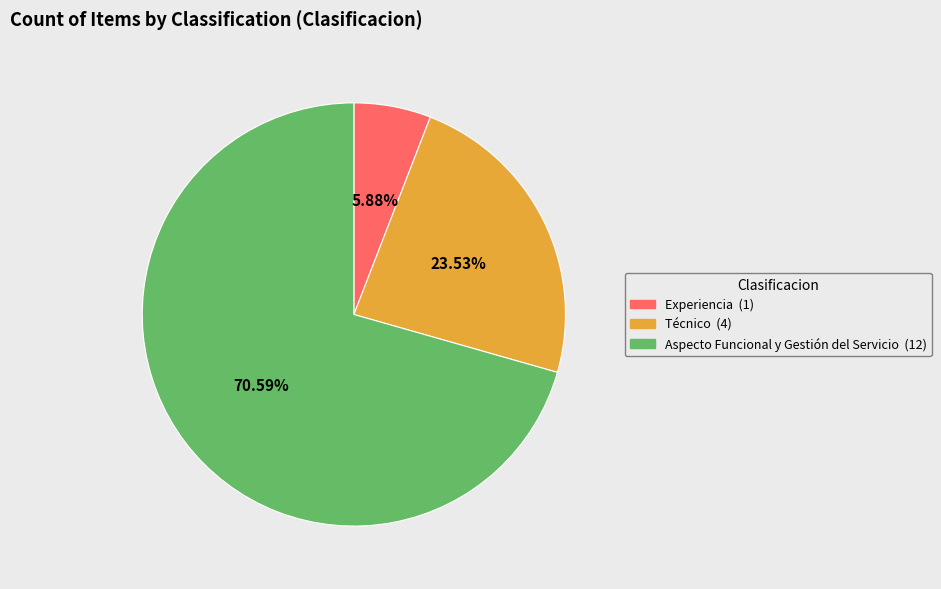

To the nearest percent, what is the difference between the largest and smallest slice percentages?

65%